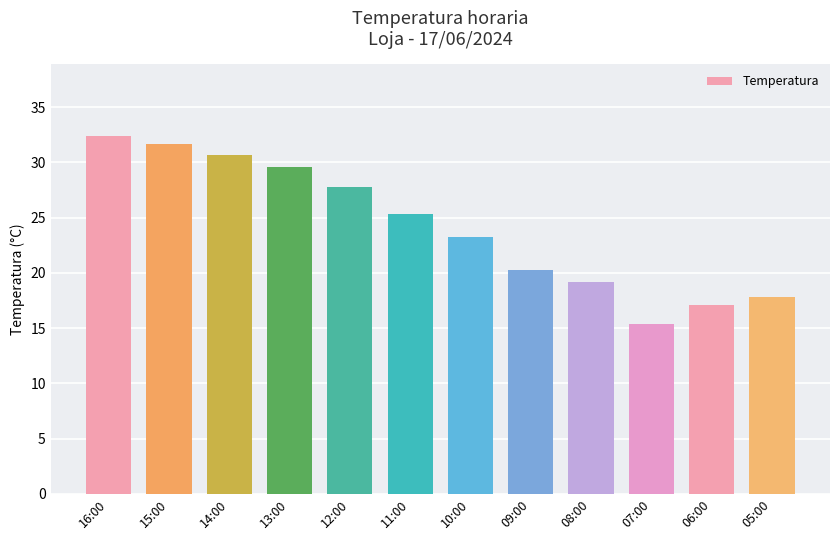

Reading left to right, what are all the values shown in this chart?

32.4	31.7	30.7	29.6	27.8	25.3	23.2	20.3	19.2	15.4	17.1	17.8